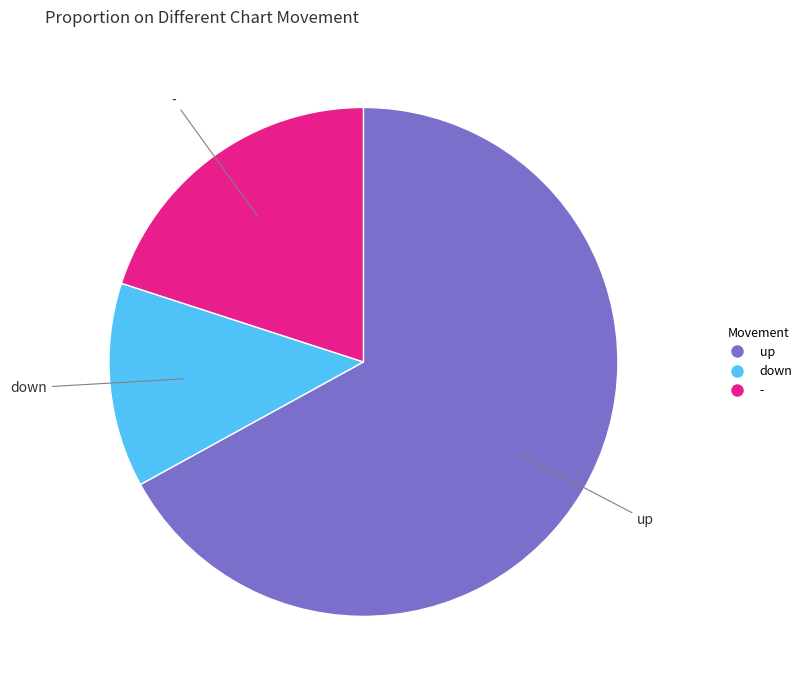

How many segments does this pie chart have?

3